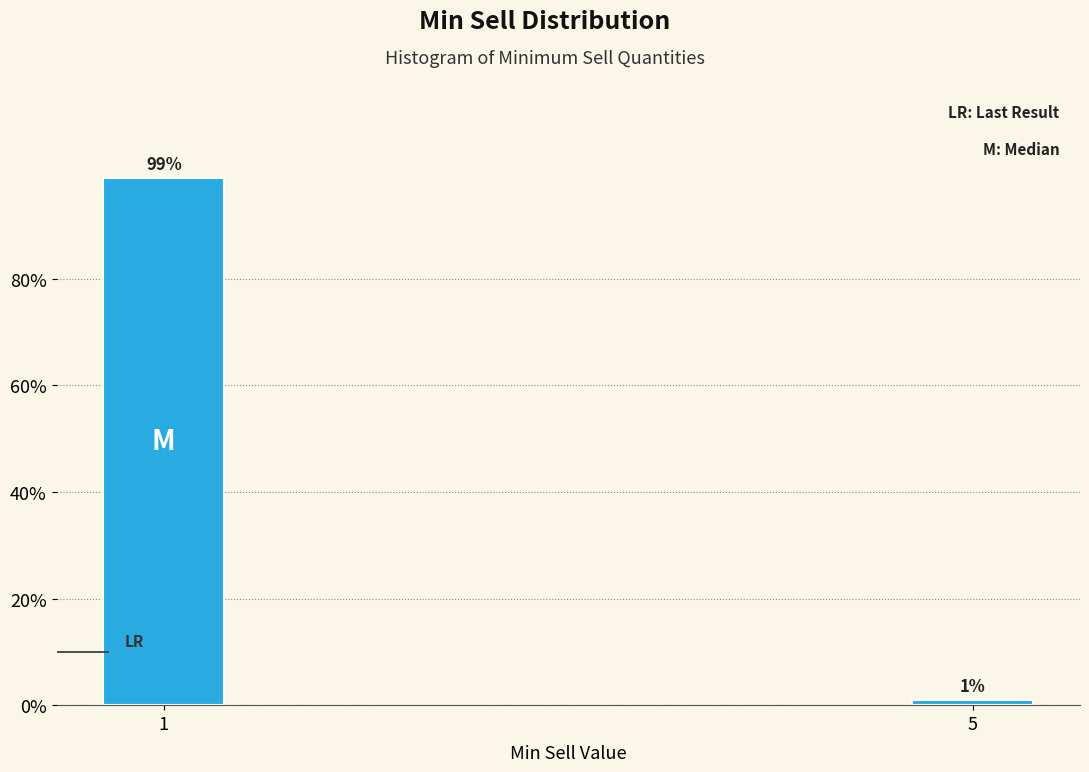

Reading right to left, list all the values displayed in this chart.

1.0	99.0